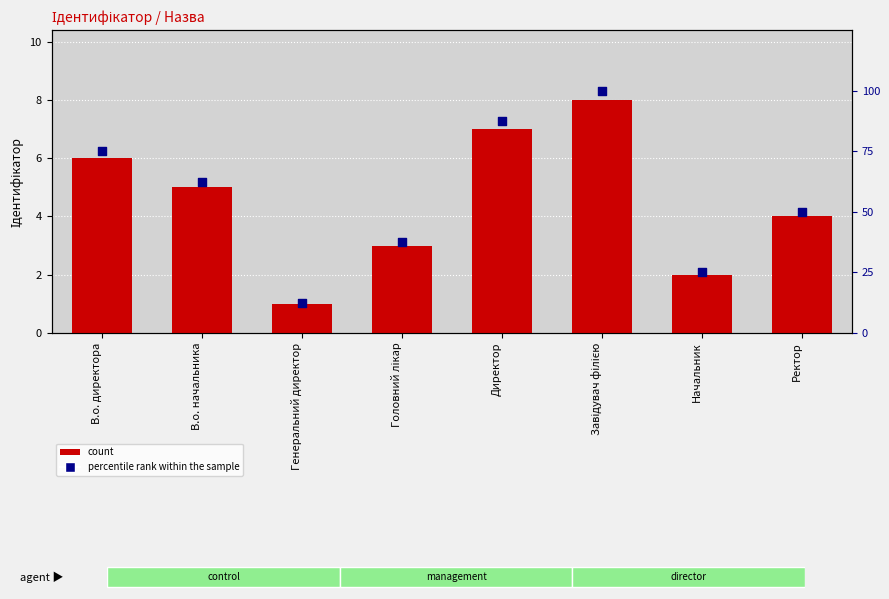

Is the value of Ідентифікатор at Генеральний директор greater than the value of percentile rank within the sample at В.о. директора?

No